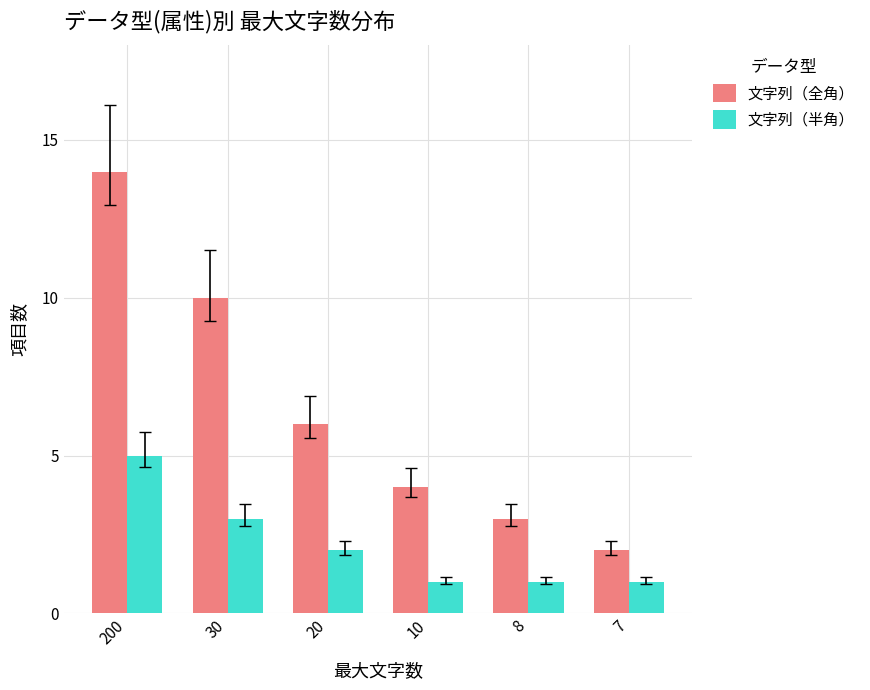

Reading left to right, transcribe all the data shown in this chart.

文字列（全角）: 14	10	6	4	3	2
文字列（半角）: 5	3	2	1	1	1